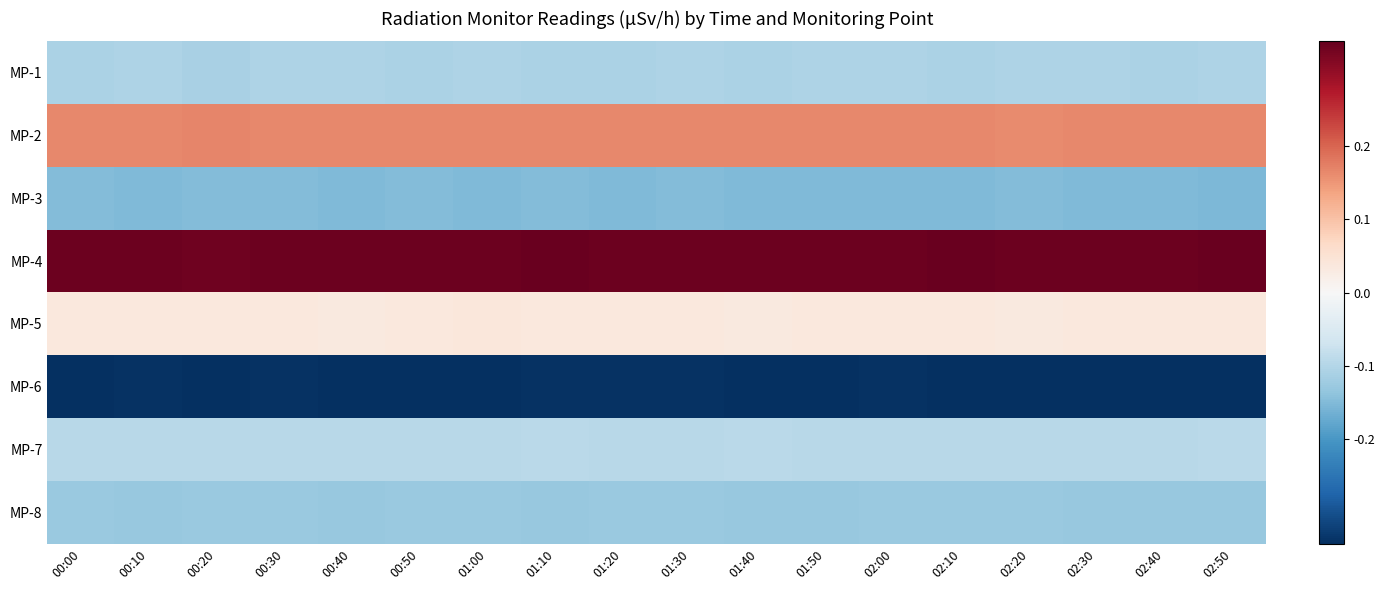

Reading right to left, list all the values displayed in this chart.

MP-1: 02:50=-0.1	02:40=-0.1	02:30=-0.1	02:20=-0.1	02:10=-0.1	02:00=-0.1	01:50=-0.1	01:40=-0.1	01:30=-0.1	01:20=-0.1	01:10=-0.1	01:00=-0.1	00:50=-0.1	00:40=-0.1	00:30=-0.1	00:20=-0.1	00:10=-0.1	00:00=-0.1
MP-2: 02:50=0.2	02:40=0.2	02:30=0.2	02:20=0.2	02:10=0.2	02:00=0.2	01:50=0.2	01:40=0.2	01:30=0.2	01:20=0.2	01:10=0.2	01:00=0.2	00:50=0.2	00:40=0.2	00:30=0.2	00:20=0.2	00:10=0.2	00:00=0.2
MP-3: 02:50=-0.2	02:40=-0.2	02:30=-0.2	02:20=-0.1	02:10=-0.2	02:00=-0.2	01:50=-0.2	01:40=-0.2	01:30=-0.2	01:20=-0.2	01:10=-0.2	01:00=-0.2	00:50=-0.2	00:40=-0.2	00:30=-0.1	00:20=-0.1	00:10=-0.2	00:00=-0.1
MP-4: 02:50=0.3	02:40=0.3	02:30=0.3	02:20=0.3	02:10=0.3	02:00=0.3	01:50=0.3	01:40=0.3	01:30=0.3	01:20=0.3	01:10=0.3	01:00=0.3	00:50=0.3	00:40=0.3	00:30=0.3	00:20=0.3	00:10=0.3	00:00=0.3
MP-5: 02:50=0.0	02:40=0.0	02:30=0.0	02:20=0.0	02:10=0.0	02:00=0.0	01:50=0.0	01:40=0.0	01:30=0.0	01:20=0.0	01:10=0.0	01:00=0.0	00:50=0.0	00:40=0.0	00:30=0.0	00:20=0.0	00:10=0.0	00:00=0.0
MP-6: 02:50=-0.3	02:40=-0.3	02:30=-0.3	02:20=-0.3	02:10=-0.3	02:00=-0.3	01:50=-0.3	01:40=-0.3	01:30=-0.3	01:20=-0.3	01:10=-0.3	01:00=-0.3	00:50=-0.3	00:40=-0.3	00:30=-0.3	00:20=-0.3	00:10=-0.3	00:00=-0.3
MP-7: 02:50=-0.1	02:40=-0.1	02:30=-0.1	02:20=-0.1	02:10=-0.1	02:00=-0.1	01:50=-0.1	01:40=-0.1	01:30=-0.1	01:20=-0.1	01:10=-0.1	01:00=-0.1	00:50=-0.1	00:40=-0.1	00:30=-0.1	00:20=-0.1	00:10=-0.1	00:00=-0.1
MP-8: 02:50=-0.1	02:40=-0.1	02:30=-0.1	02:20=-0.1	02:10=-0.1	02:00=-0.1	01:50=-0.1	01:40=-0.1	01:30=-0.1	01:20=-0.1	01:10=-0.1	01:00=-0.1	00:50=-0.1	00:40=-0.1	00:30=-0.1	00:20=-0.1	00:10=-0.1	00:00=-0.1